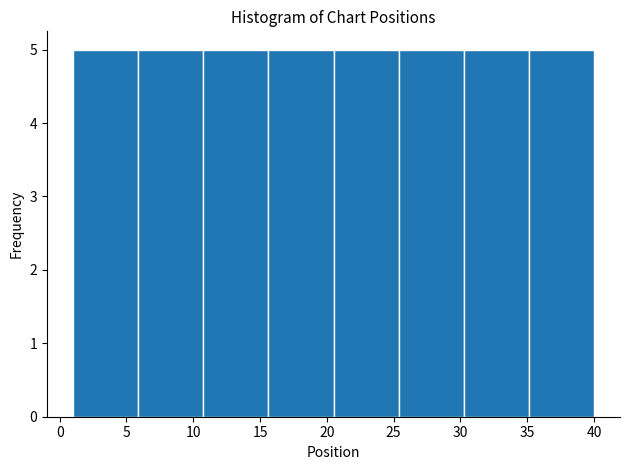

Reading left to right, list every bar in this chart as the range it spans on the x-axis followed by its height. Neither the bar edges nor the heights are printed on the chart, so give them approximately, as read against the axes.

1.0 to 6.0: 5
6.0 to 11.0: 5
11.0 to 15.5: 5
15.5 to 20.5: 5
20.5 to 25.5: 5
25.5 to 30.5: 5
30.5 to 35.0: 5
35.0 to 40.0: 5